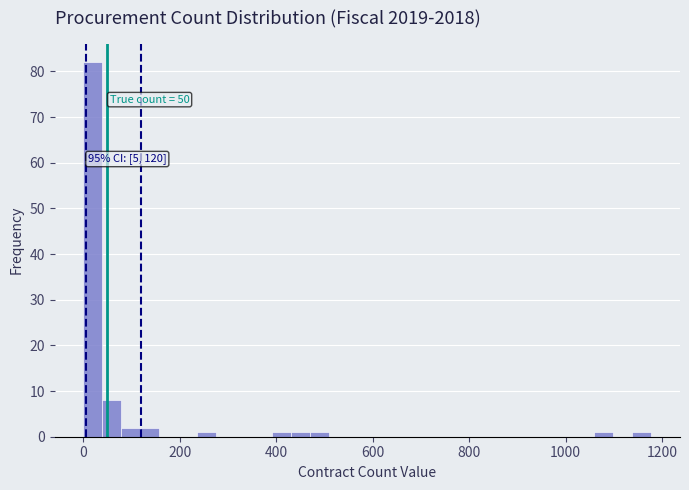

Read against the x-axis, roughly where is the centre of the tallest bar?

20